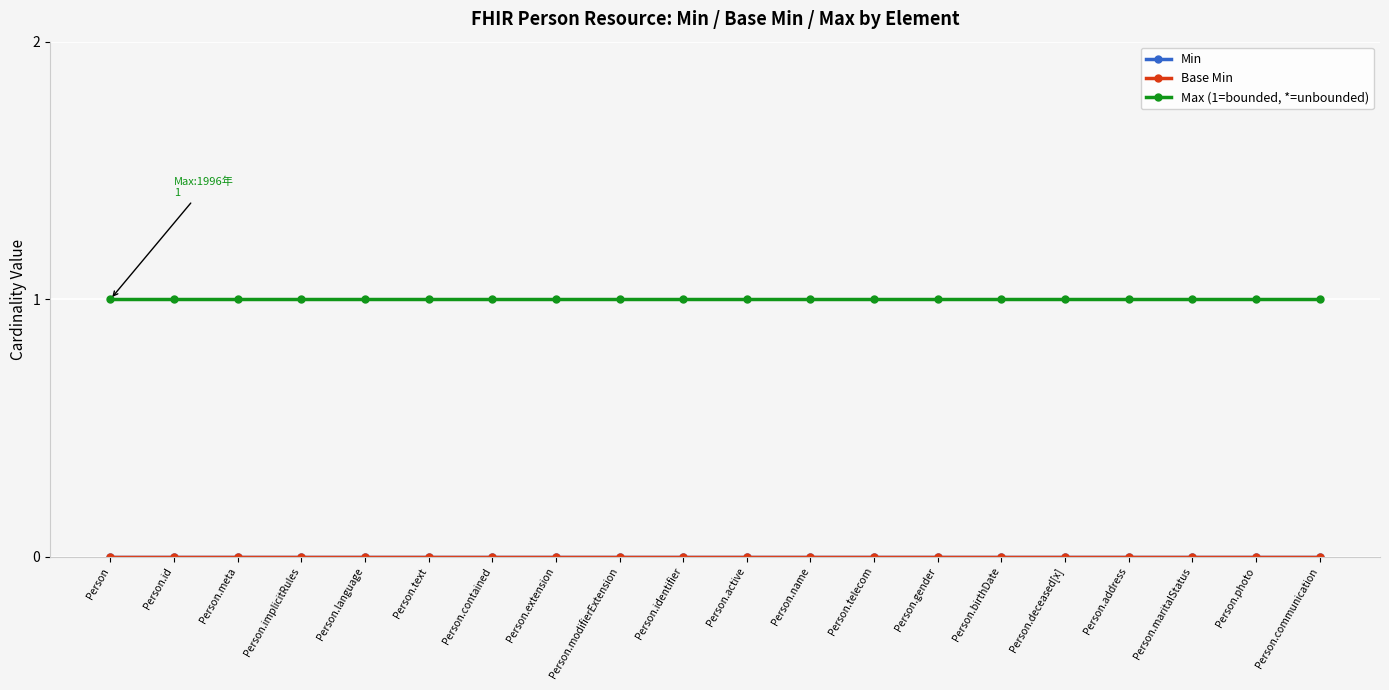

Does the chart have visible grid lines?

Yes